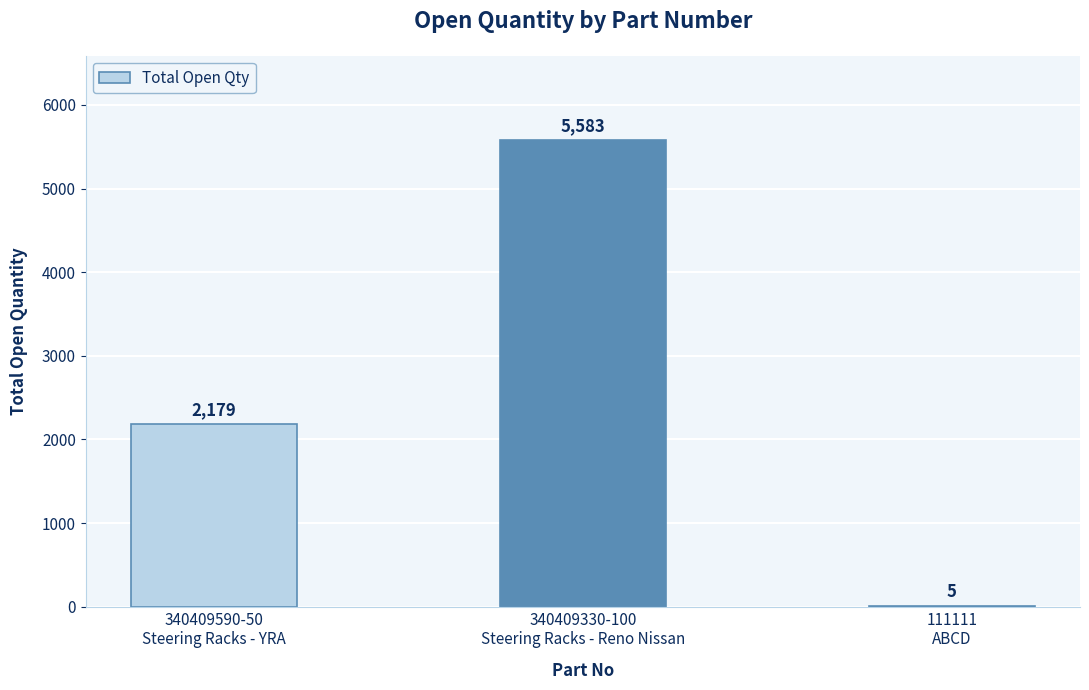

What is the sum of the values at 340409590-50
Steering Racks - YRA and 340409330-100
Steering Racks - Reno Nissan?

7762